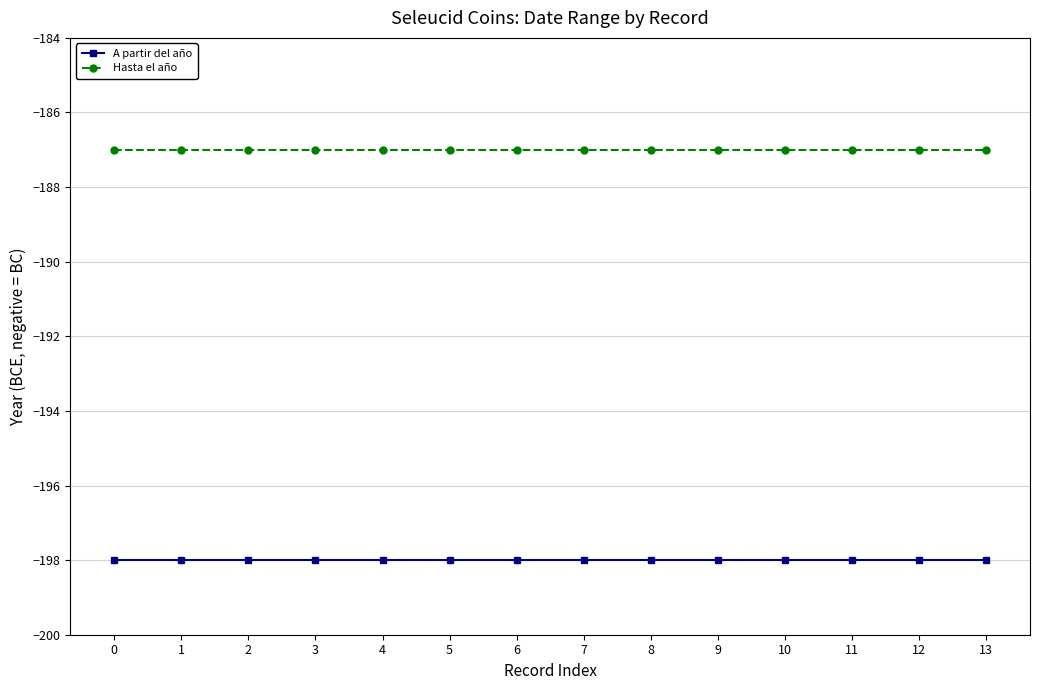

What is the average value of the Hasta el año series?

-187